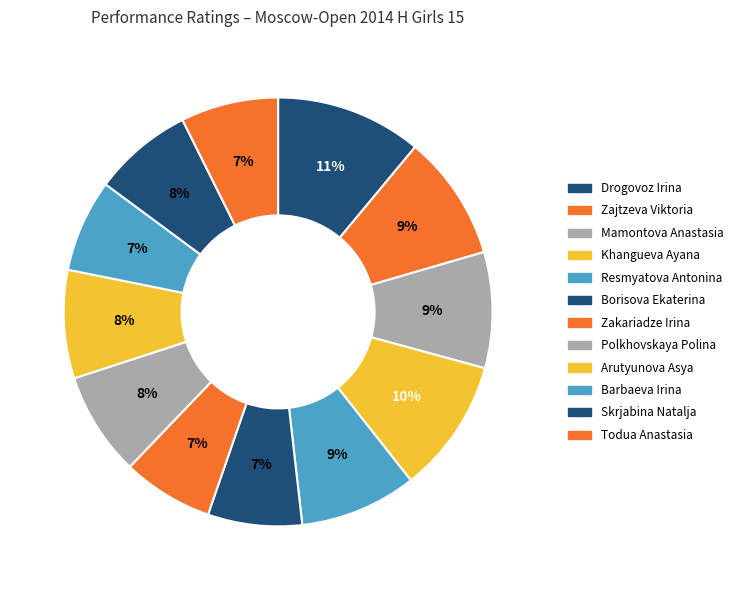

Does any single category account for the majority?

No